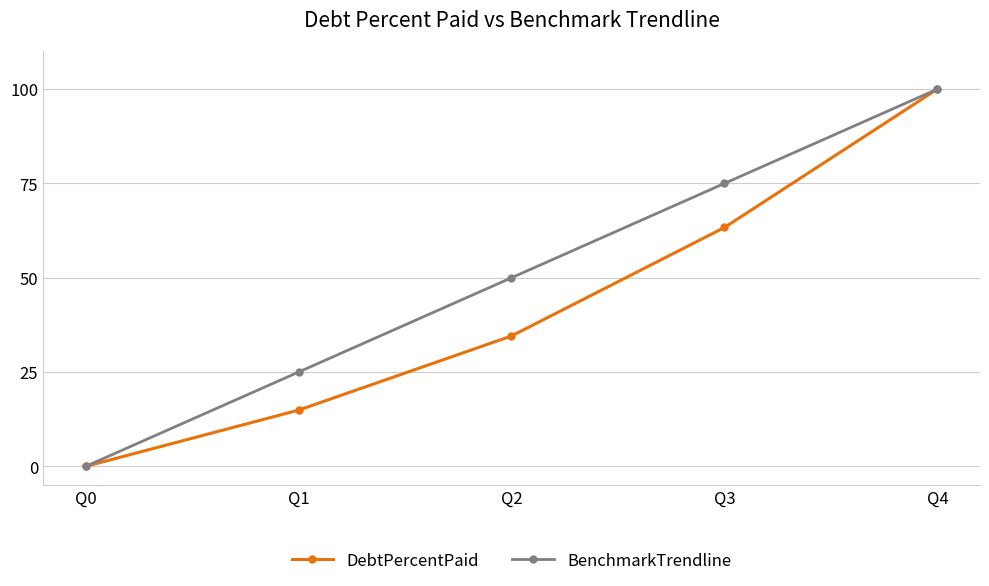

Rank the series by their average value, from highest to lowest.

BenchmarkTrendline, DebtPercentPaid